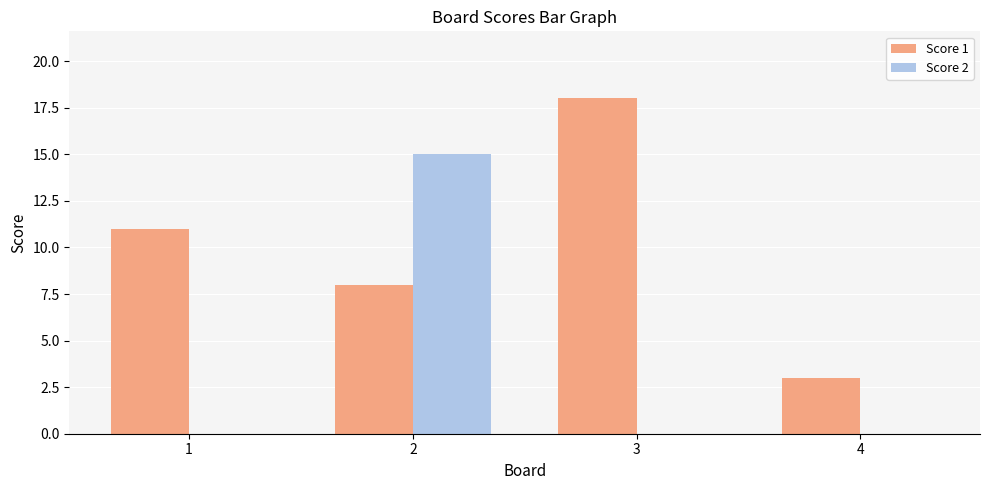

True or false: Score 2 has a value of 0 at 3.

True